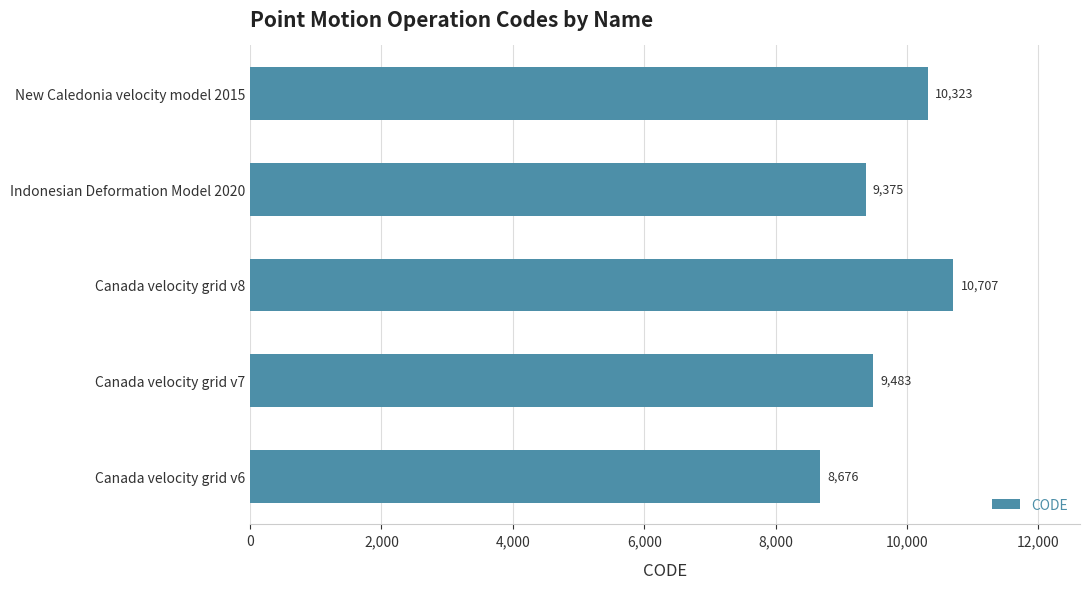

How many bars are there in total?

5